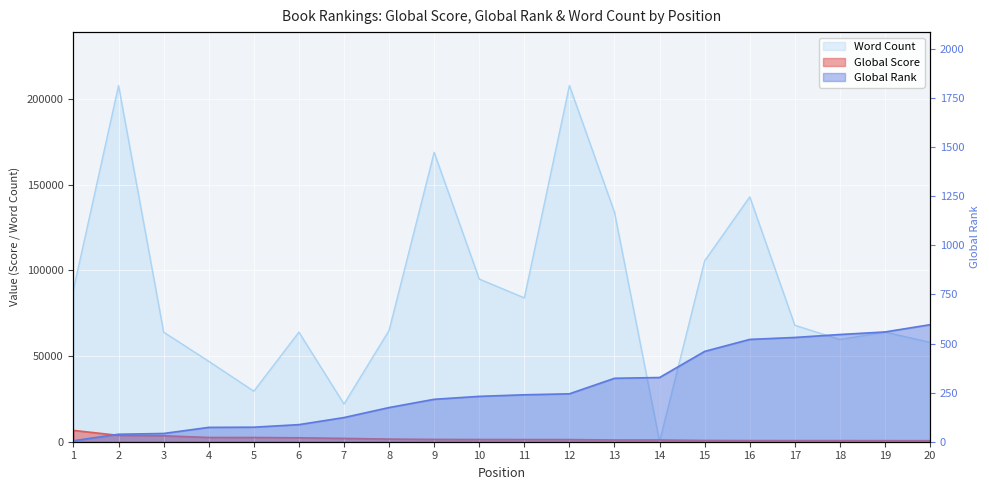

In Word Count, how many points are higher than both neighbors (excluding endpoints)?

6